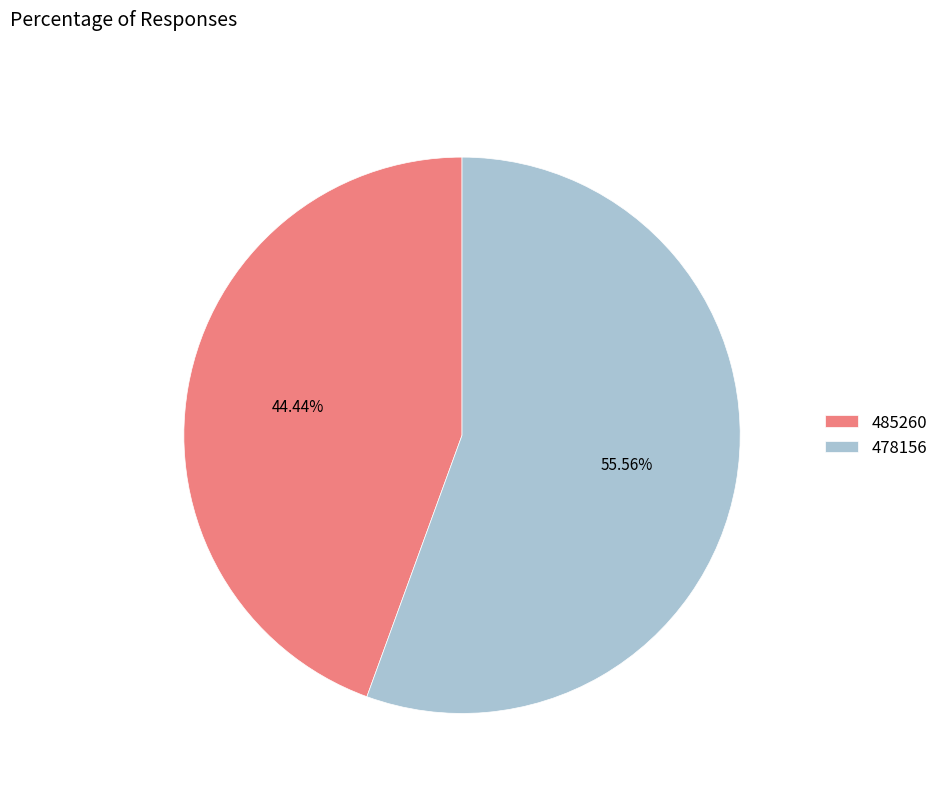

Which category has the biggest portion of the pie?

478156